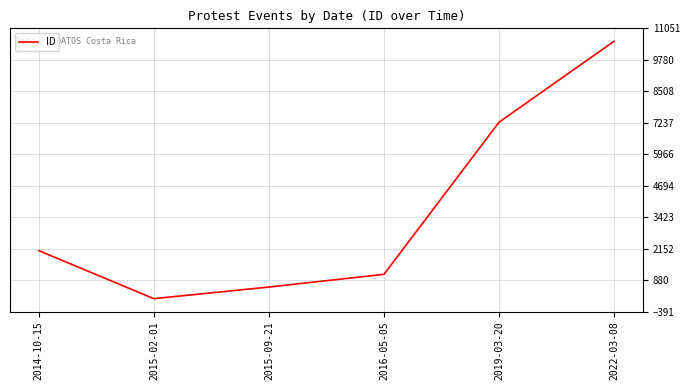

Reading right to left, transcribe all the data shown in this chart.

2022-03-08=10531	2019-03-20=7259	2016-05-05=1112	2015-09-21=598	2015-02-01=129	2014-10-15=2069